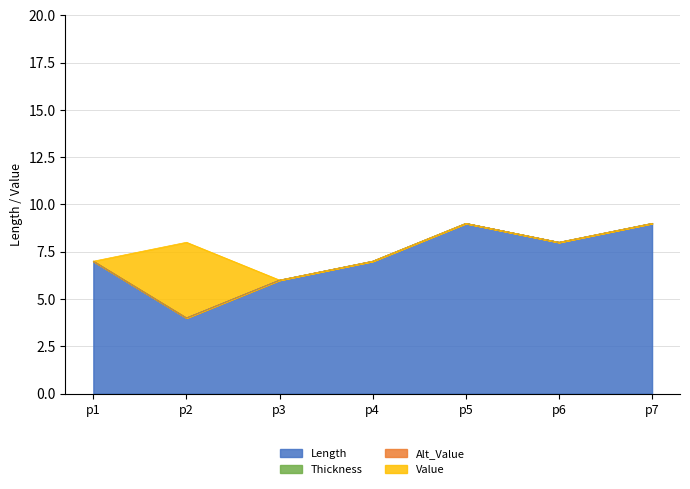

Which category has the lowest value across all series?

p1